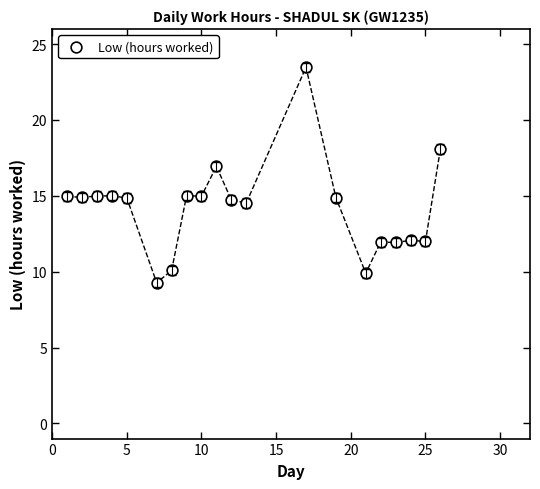

What is the range of X values (max minus min)?

25.0